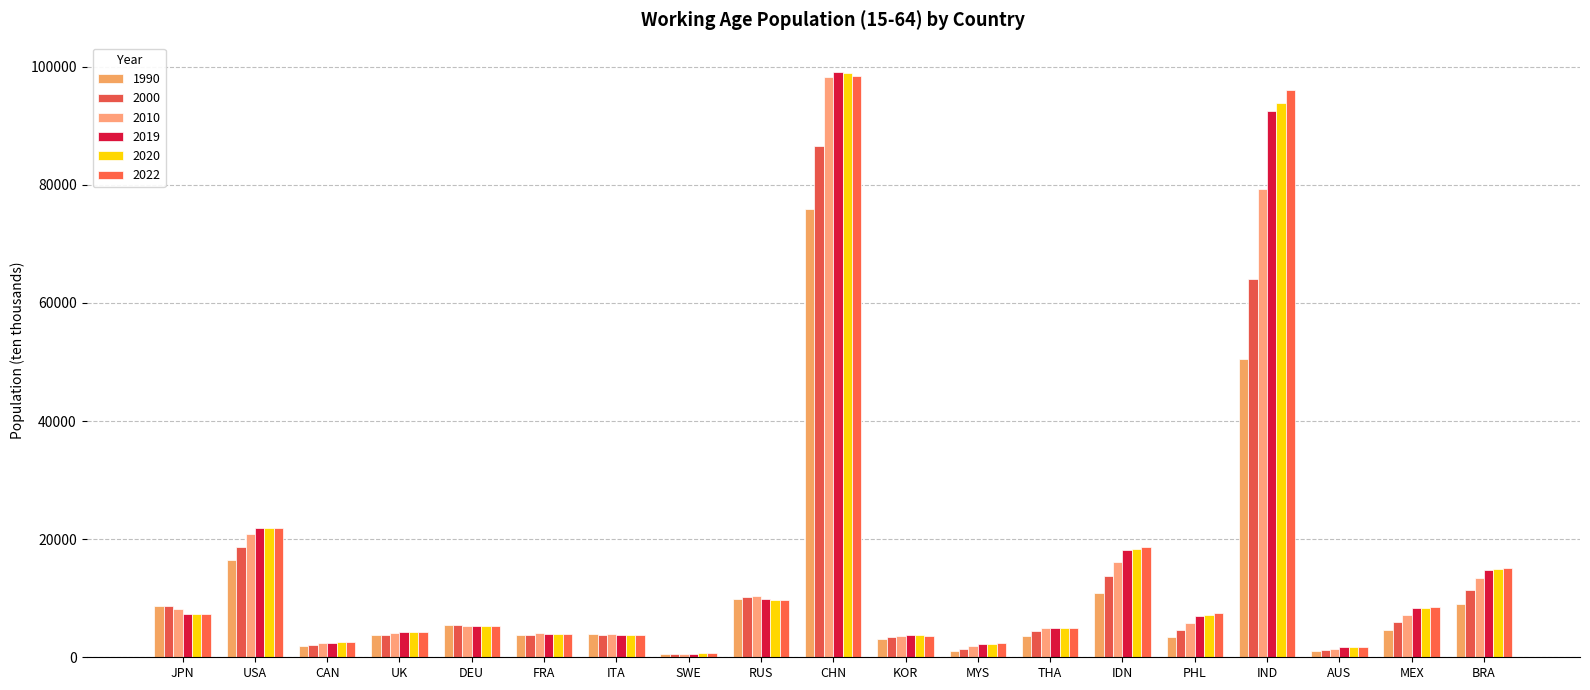

What is the approximate value of 1990 at MYS?

1049.6